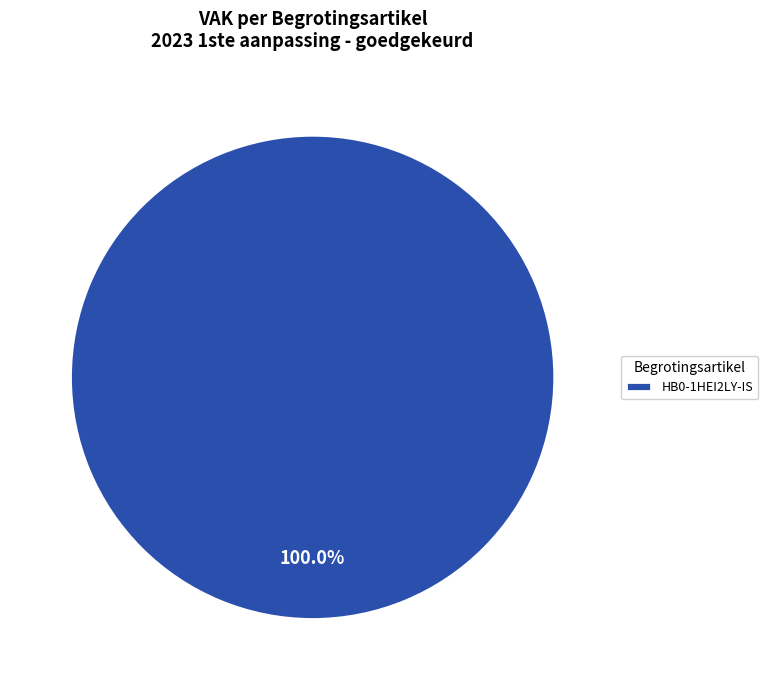

Is there any slice that represents more than half of the pie?

Yes